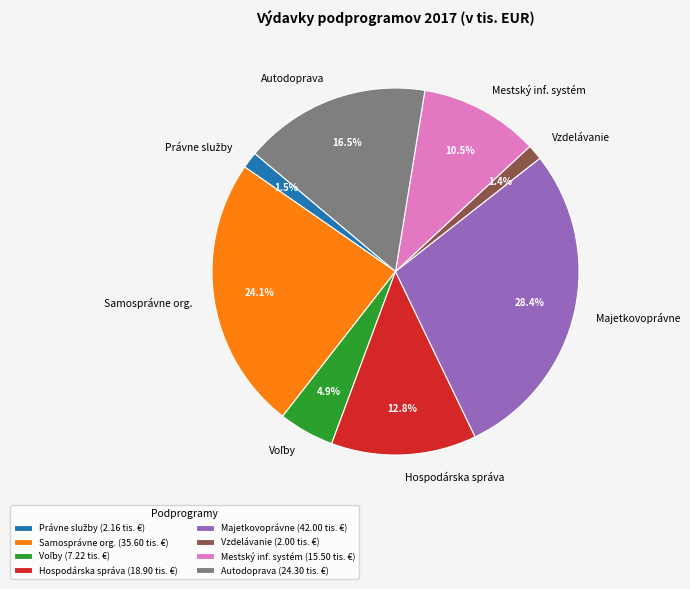

Is there a majority slice in this chart?

No